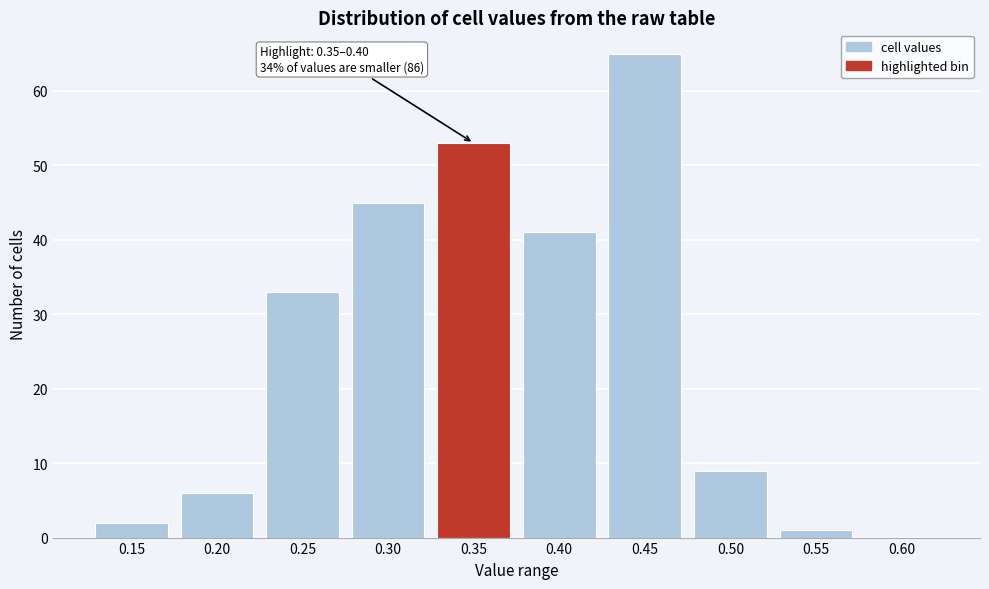

Reading left to right, extract all data points from this chart.

0.15=2	0.20=6	0.25=33	0.30=45	0.35=53	0.40=41	0.45=65	0.50=9	0.55=1	0.60=0